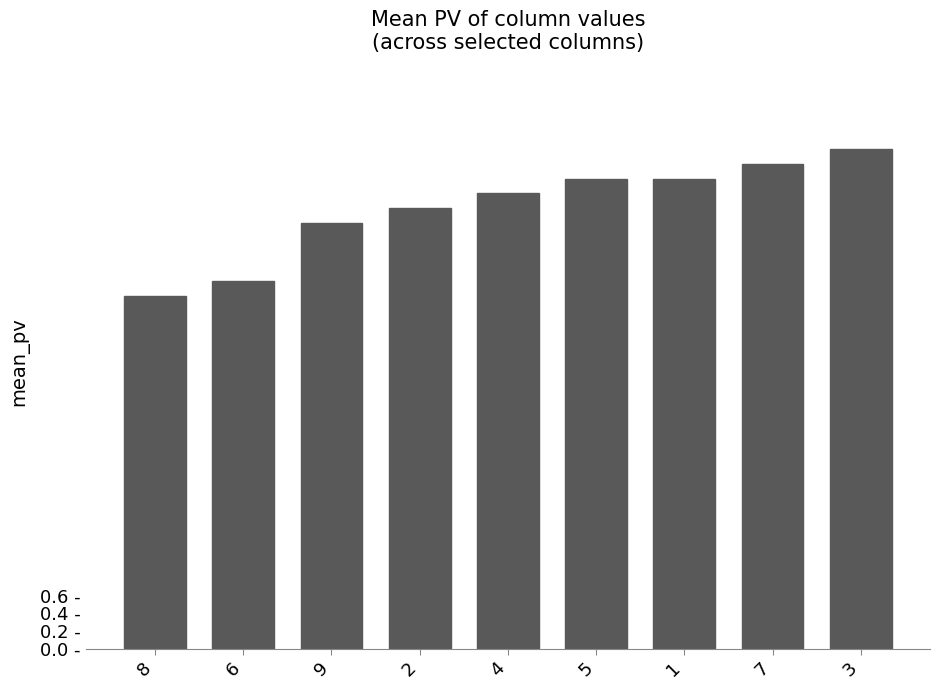

Reading right to left, transcribe all the data shown in this chart.

5.7	5.5	5.3	5.3	5.2	5.0	4.8	4.2	4.0